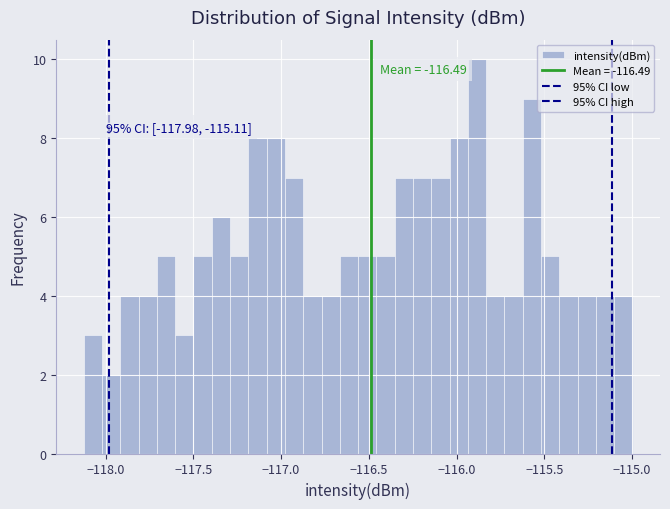

Read against the x-axis, roughly where is the centre of the tallest bar?

-115.90